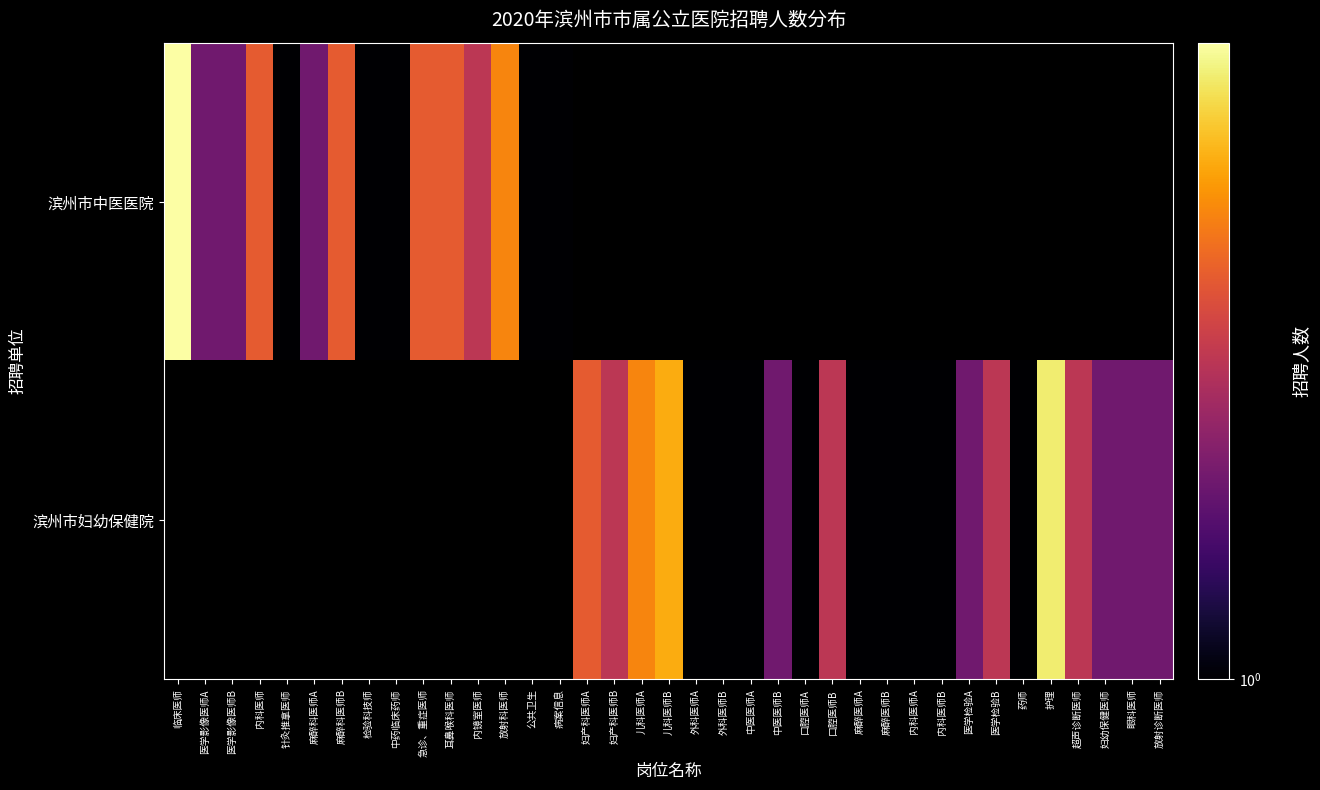

Where does the 滨州市妇幼保健院 series first go above 1?

妇产科医师A